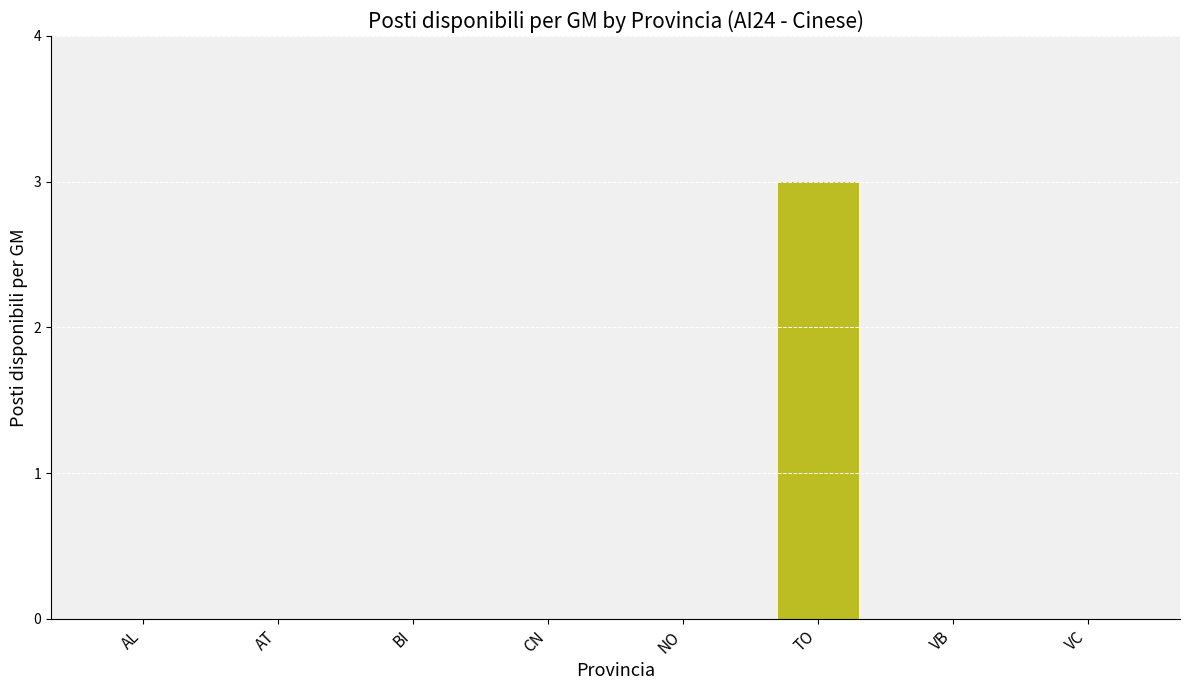

Which label corresponds to the largest value in the chart?

TO